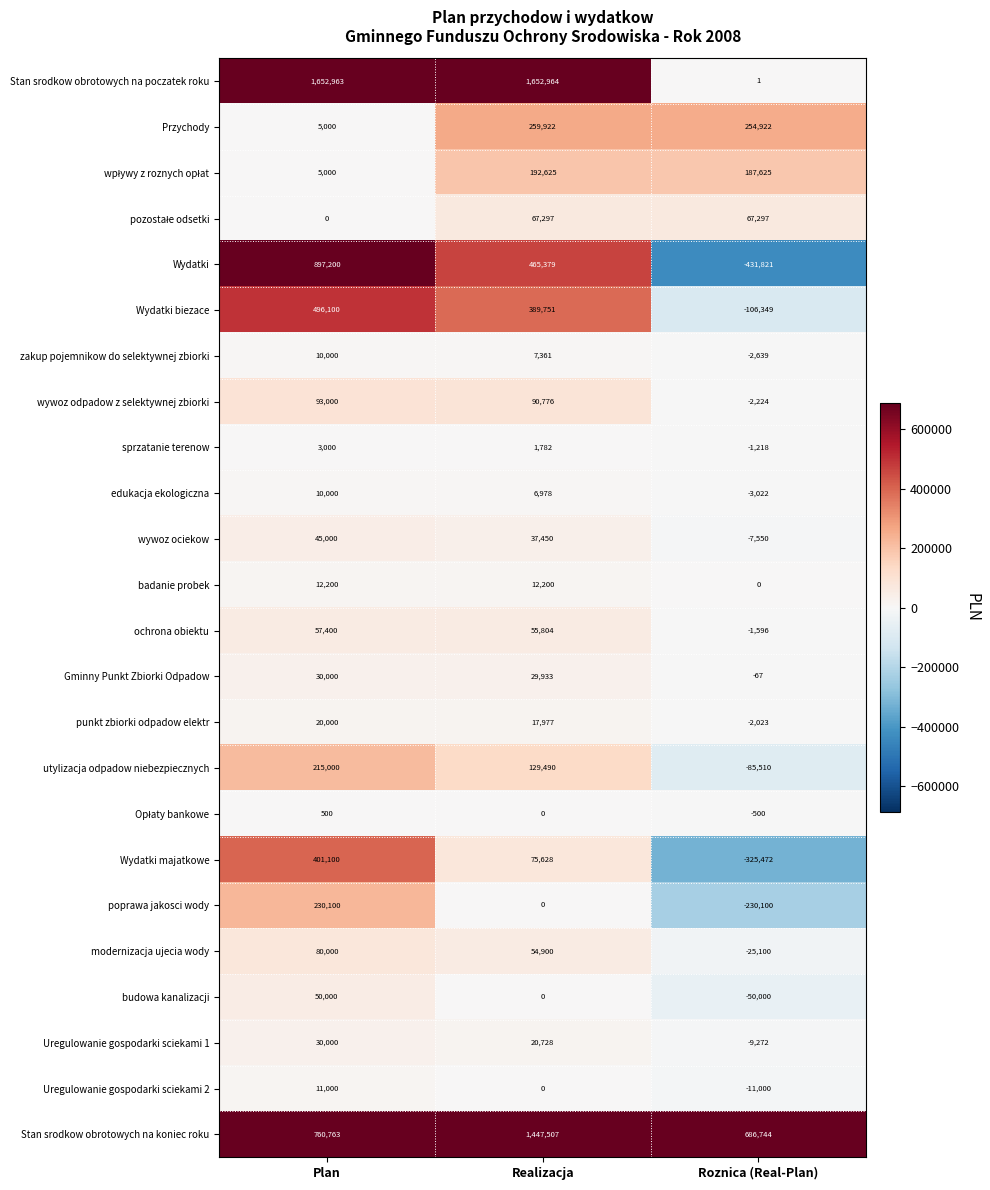

Rank the categories by wywoz odpadow z selektywnej zbiorki value from highest to lowest.

Plan, Realizacja, Roznica (Real-Plan)